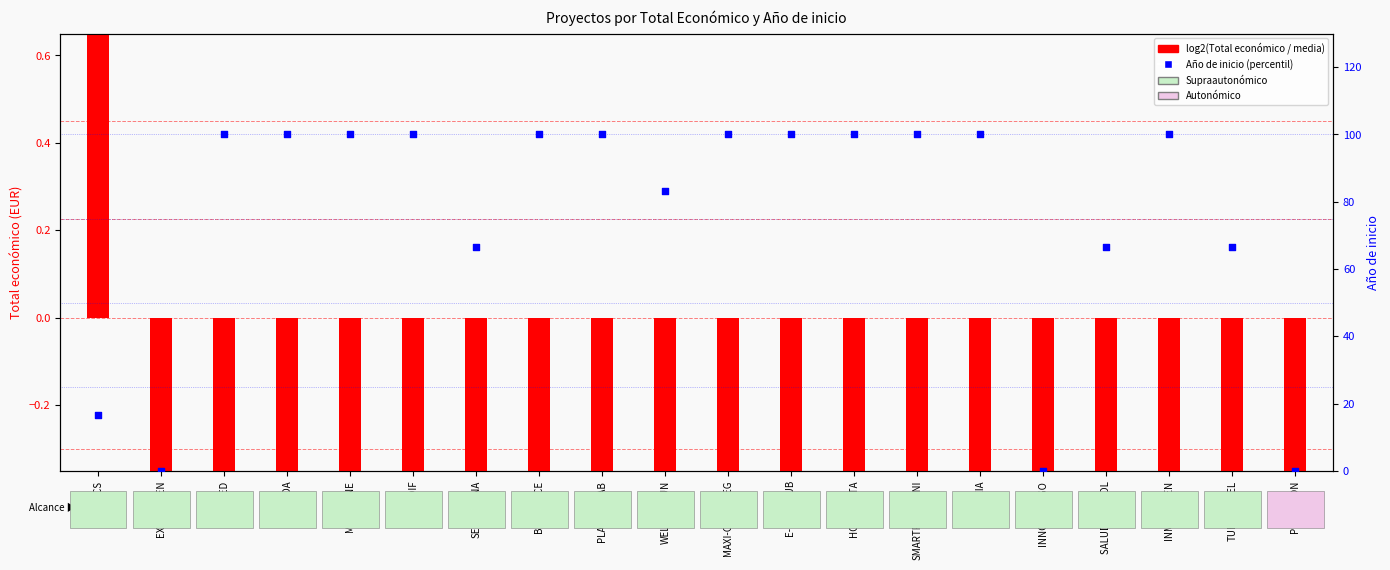

What are all the series names shown in the legend?

log2(Total económico / media), Año de inicio (percentil)